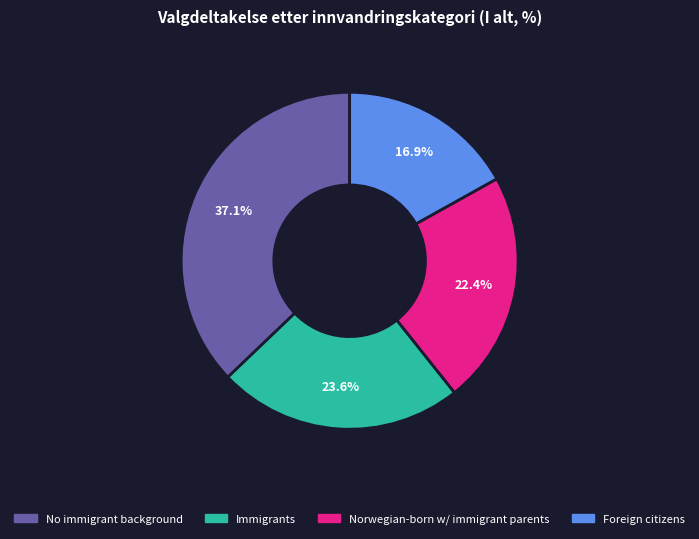

Is there any slice that represents more than half of the pie?

No